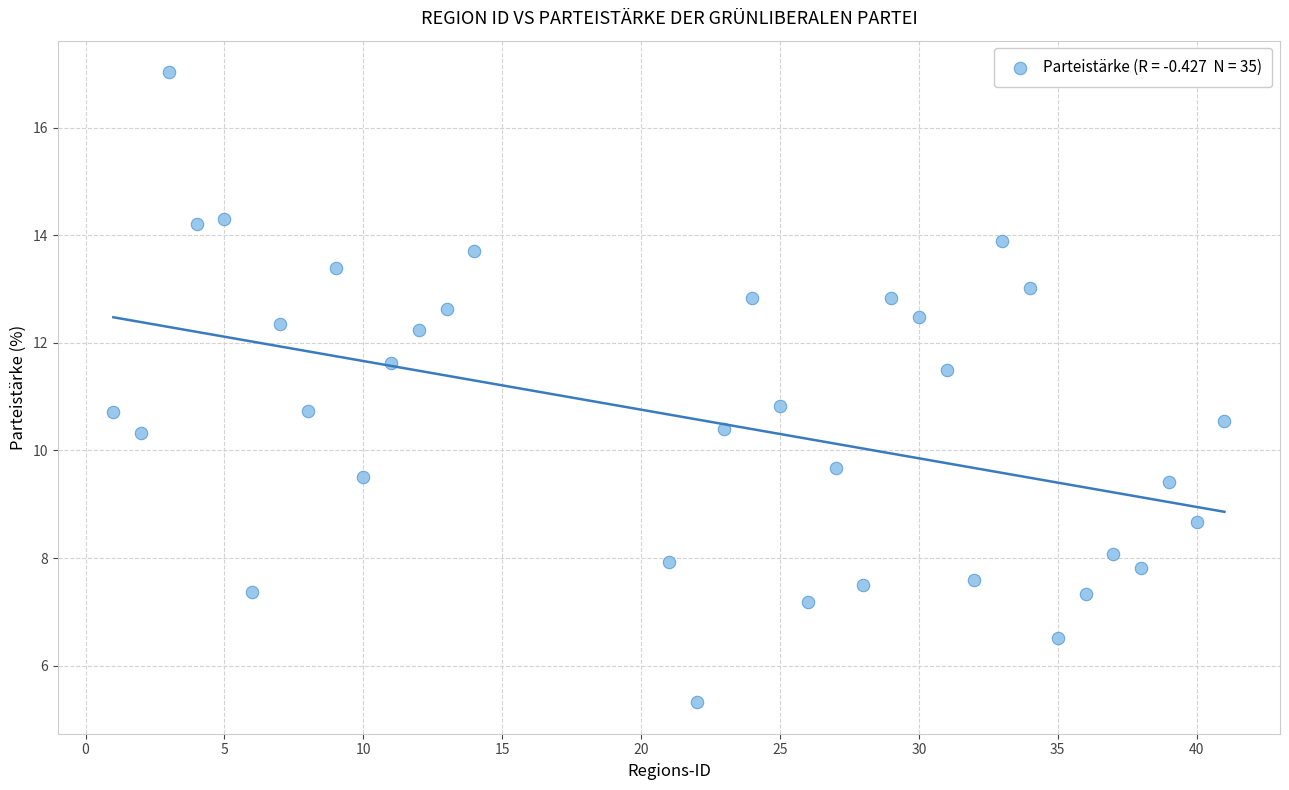

What is the range of X values (max minus min)?

40.0